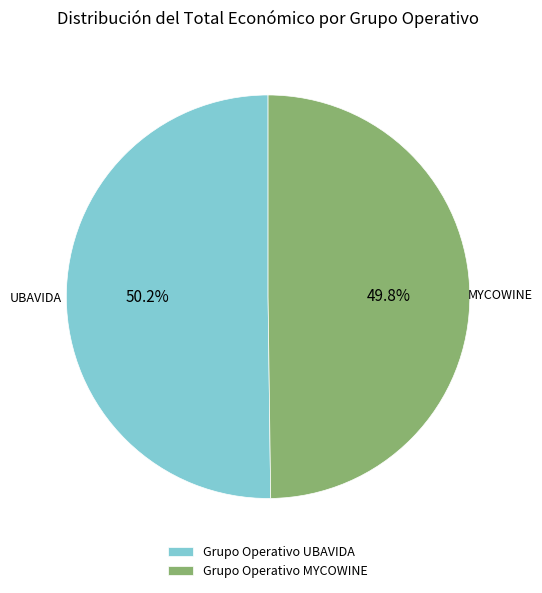

Does any single category account for the majority?

Yes